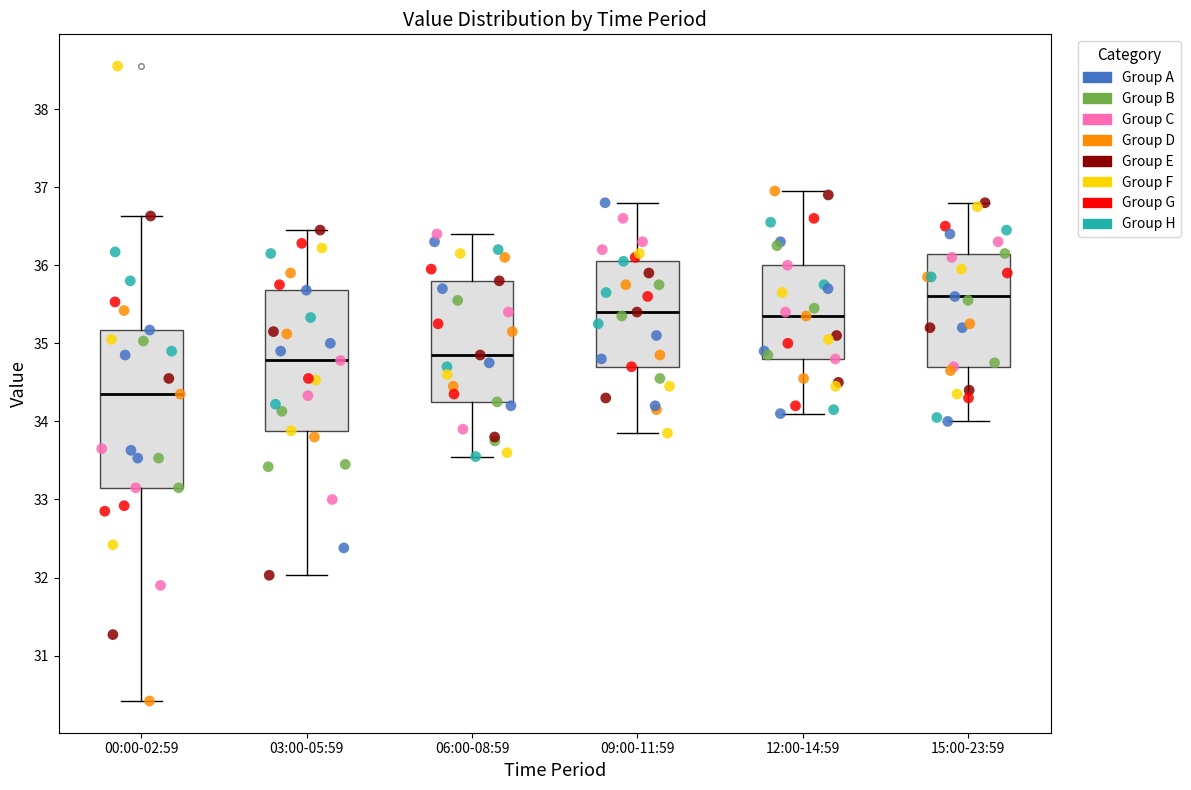

Reading left to right, transcribe this box plot: for each box, give where its median line is, the range the box spans, and where its two whiskers end, as read against the y-axis. The values are not printed on the chart, so give them approximately, as read against the axis.

00:00-02:59: median 34.4, box 33.2 to 35.2, whiskers 30.4 to 36.6
03:00-05:59: median 34.8, box 33.9 to 35.7, whiskers 32.0 to 36.5
06:00-08:59: median 34.9, box 34.3 to 35.8, whiskers 33.6 to 36.4
09:00-11:59: median 35.4, box 34.7 to 36.1, whiskers 33.9 to 36.8
12:00-14:59: median 35.4, box 34.8 to 36.0, whiskers 34.1 to 37.0
15:00-23:59: median 35.6, box 34.7 to 36.2, whiskers 34.0 to 36.8